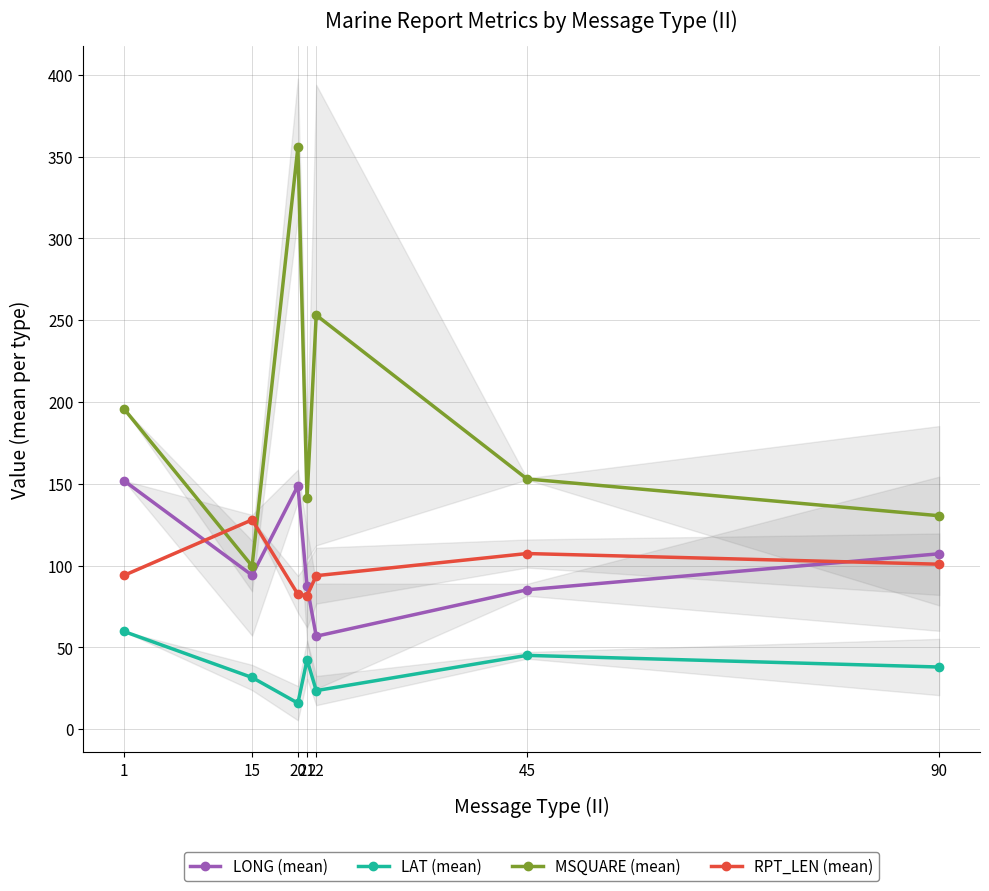

The MSQUARE (mean) series shows 153.0 at 45. True or false?

True